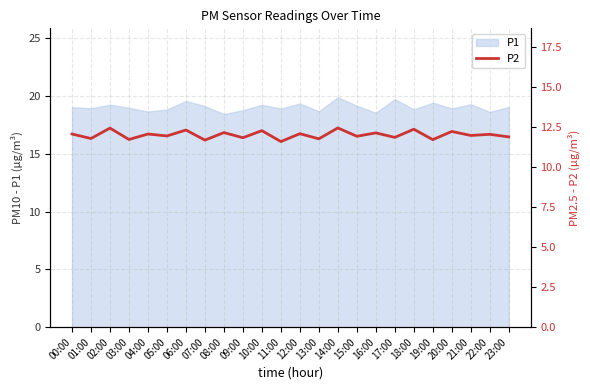

True or false: the data shows 11.8 at 01:00.

True